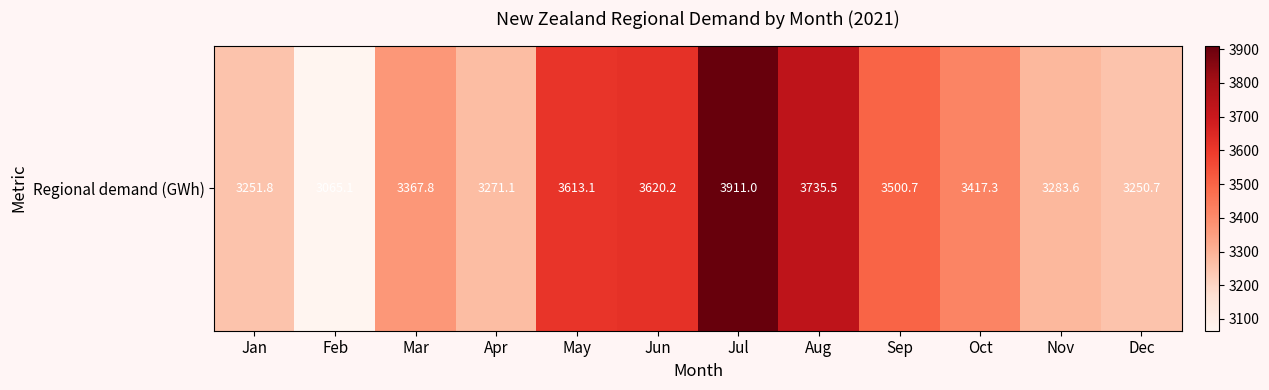

What is the minimum value shown in the chart?

3065.1